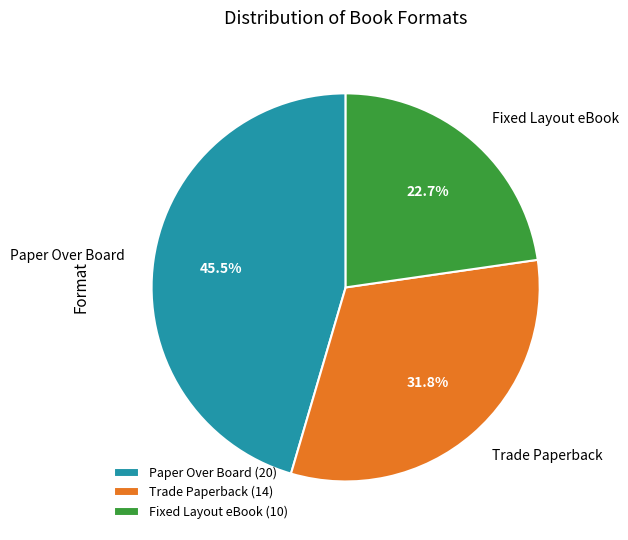

What is the total percentage of Trade Paperback (14) and Paper Over Board (20)?

77.3%